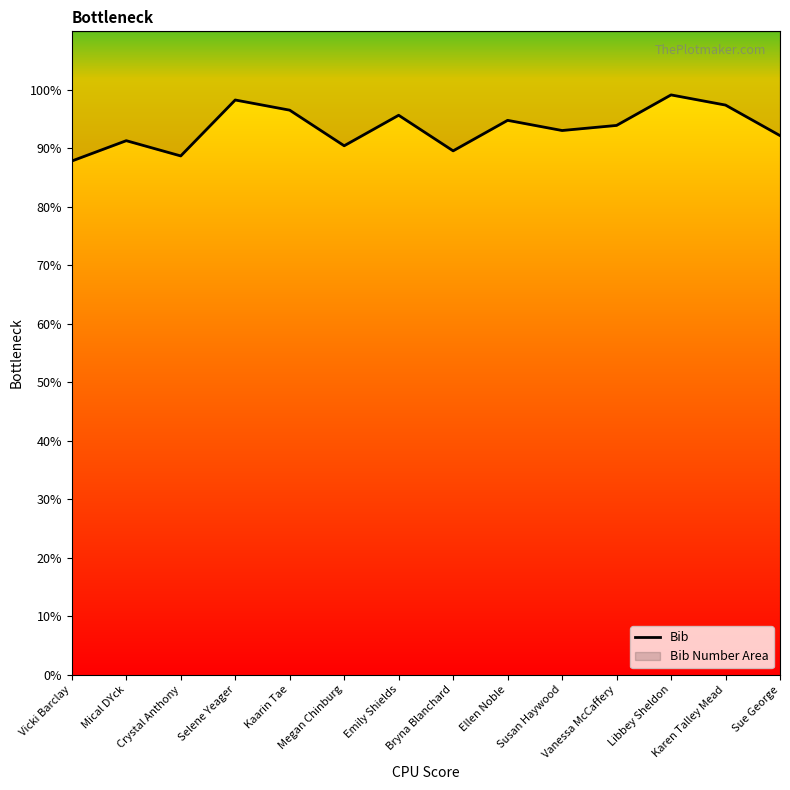

Reading left to right, what are all the values shown in this chart?

Vicki Barclay=87.8	Mical DYck=91.3	Crystal Anthony=88.7	Selene Yeager=98.3	Kaarin Tae=96.5	Megan Chinburg=90.4	Emily Shields=95.7	Bryna Blanchard=89.6	Ellen Noble=94.8	Susan Haywood=93.0	Vanessa McCaffery=93.9	Libbey Sheldon=99.1	Karen Talley Mead=97.4	Sue George=92.2